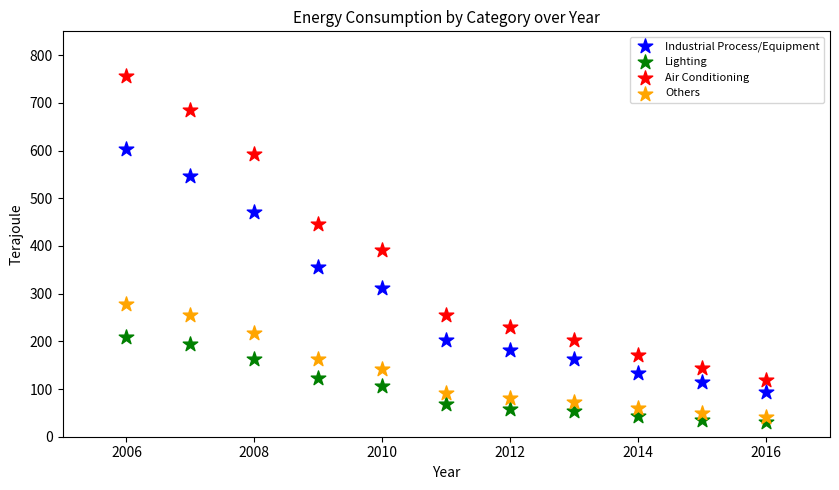

Which series reaches the maximum Y coordinate?

Air Conditioning